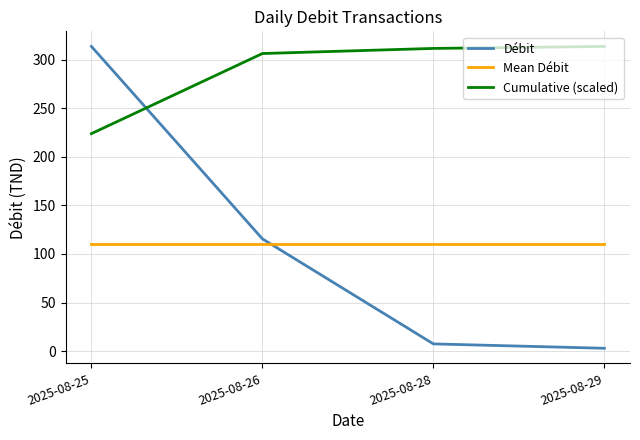

List the labels in order of Débit value, largest first.

2025-08-25, 2025-08-26, 2025-08-28, 2025-08-29